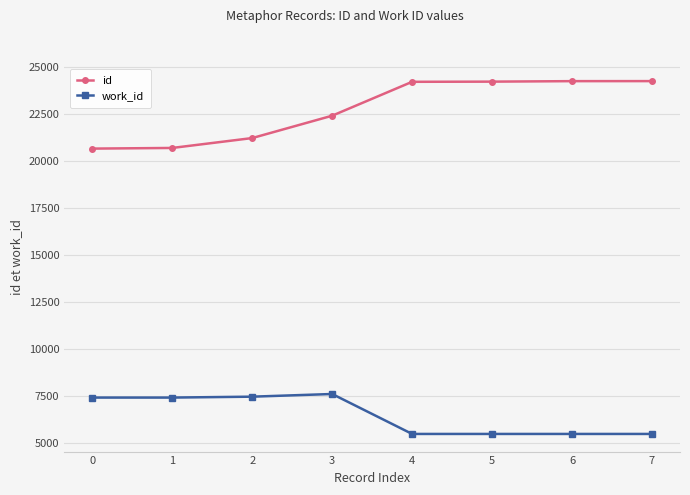

List the series in order of their peak value, lowest first.

work_id, id